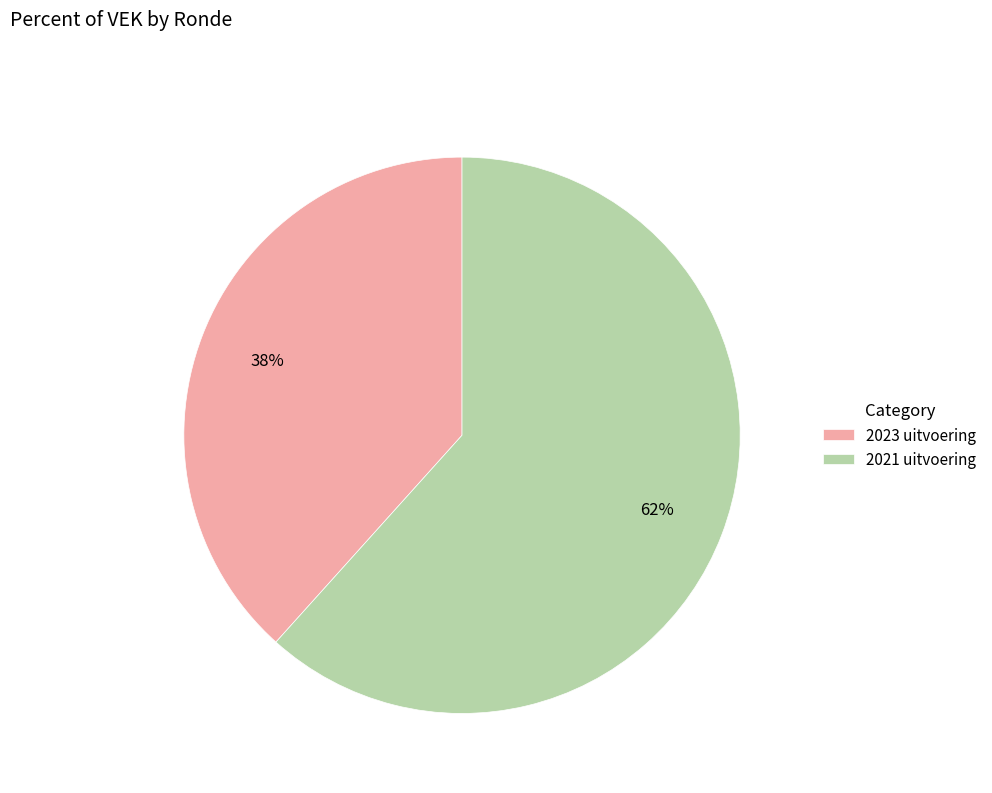

Is the sum of 2023 uitvoering and 2021 uitvoering greater than half?

Yes